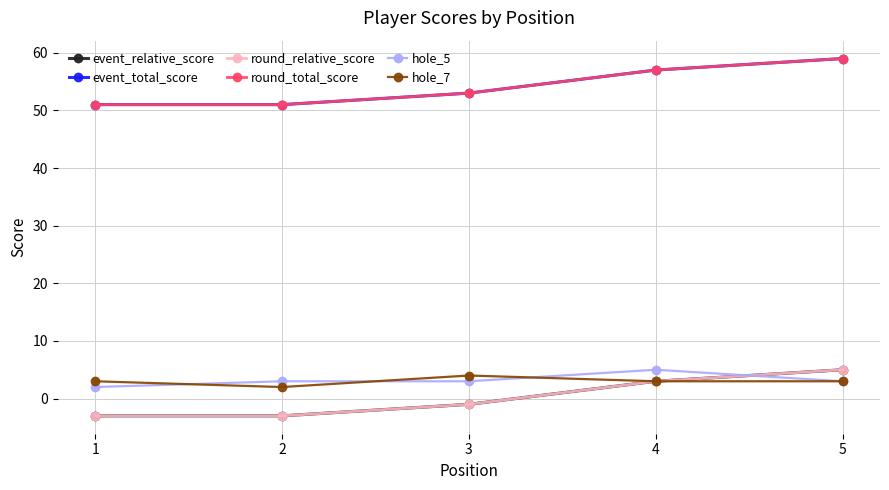

List the labels in order of round_relative_score value, smallest first.

1, 2, 3, 4, 5